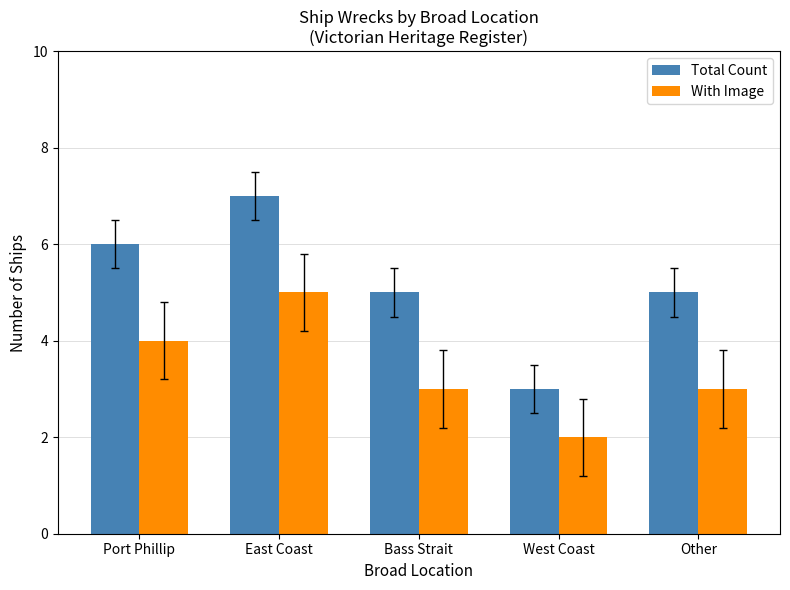

Reading left to right, transcribe all the data shown in this chart.

Total Count: Port Phillip=6	East Coast=7	Bass Strait=5	West Coast=3	Other=5
With Image: Port Phillip=4	East Coast=5	Bass Strait=3	West Coast=2	Other=3